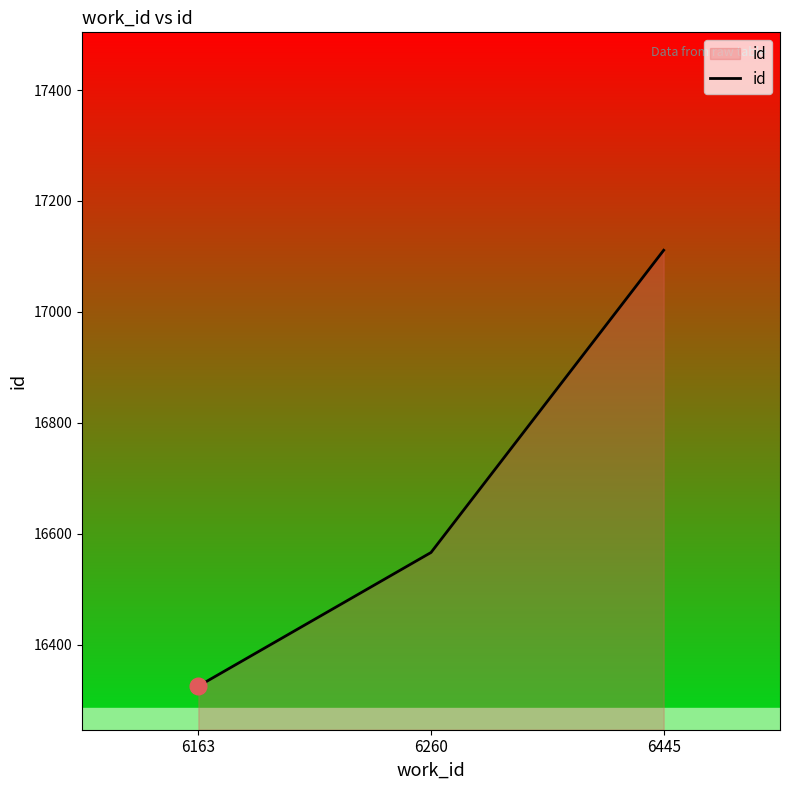

At which label is the value closest to 16718?

6260